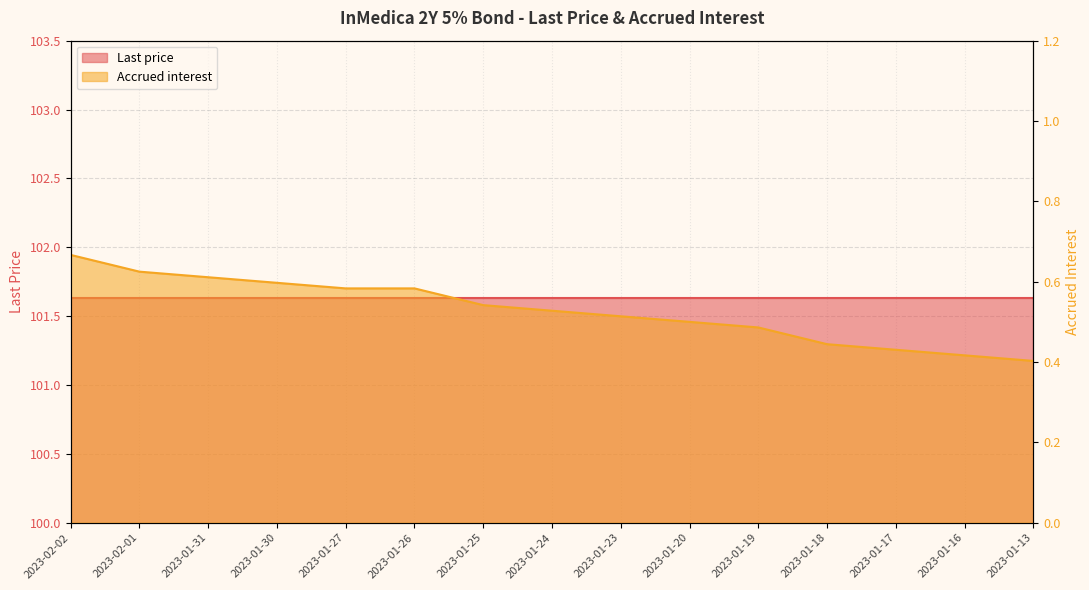

True or false: the data shows 0.5 at 2023-01-20.

True